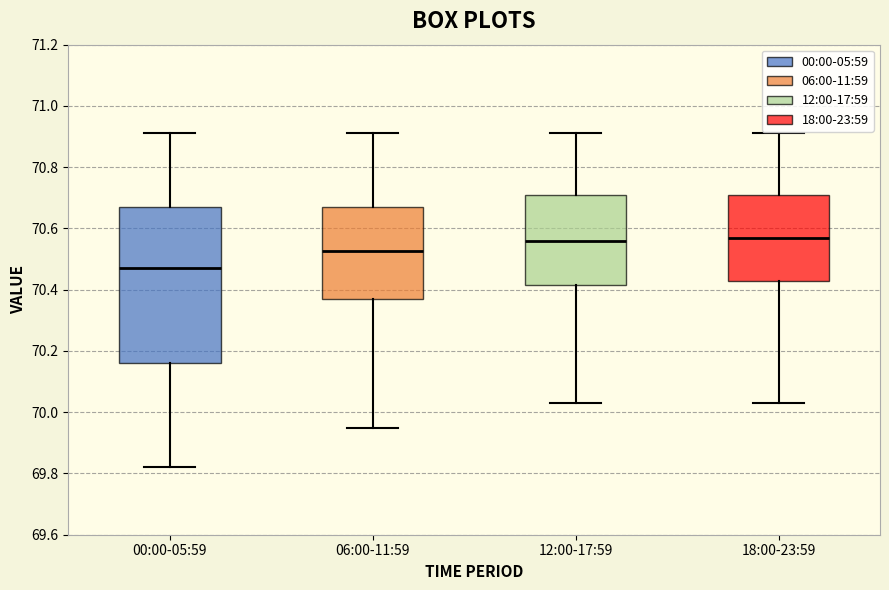

Which box is the tallest, from its lower edge to its upper edge?

00:00-05:59